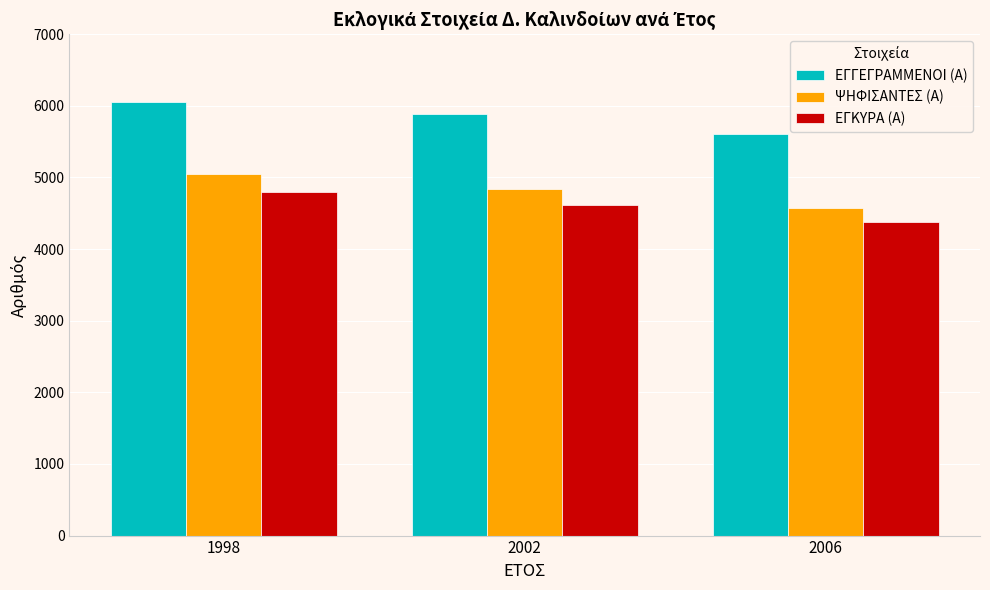

What are all the series names shown in the legend?

ΕΓΓΕΓΡΑΜΜΕΝΟΙ (Α), ΨΗΦΙΣΑΝΤΕΣ (Α), ΕΓΚΥΡΑ (Α)